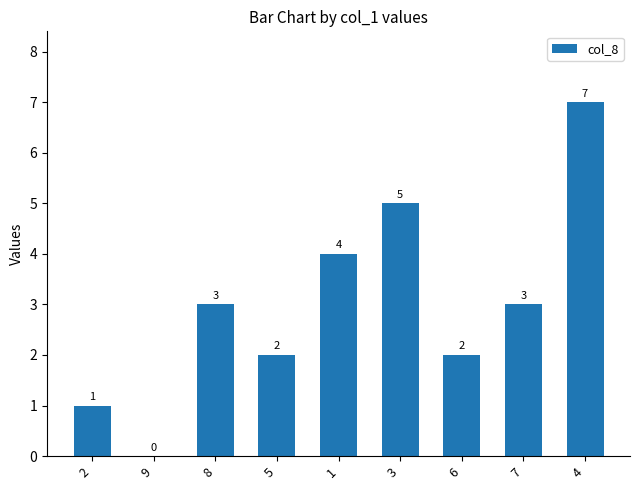

Between 3 and 1, which is larger?

3